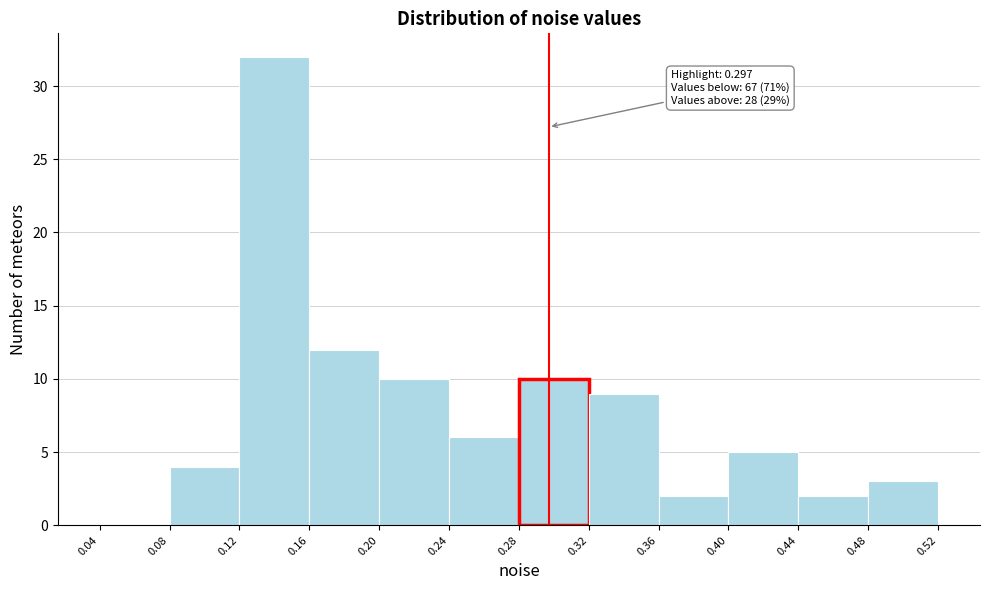

Over which range of the x-axis is the bar tallest?

0.12 to 0.16